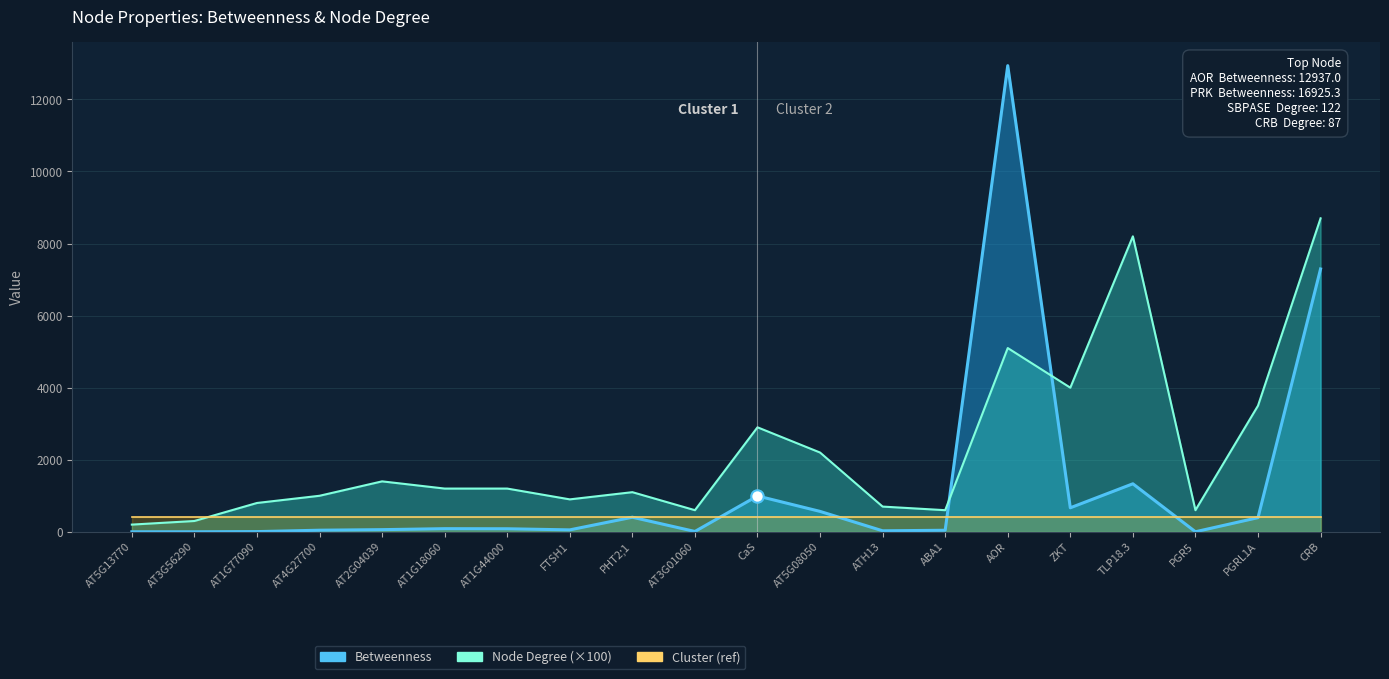

Which series contains the lowest Y value?

Betweenness